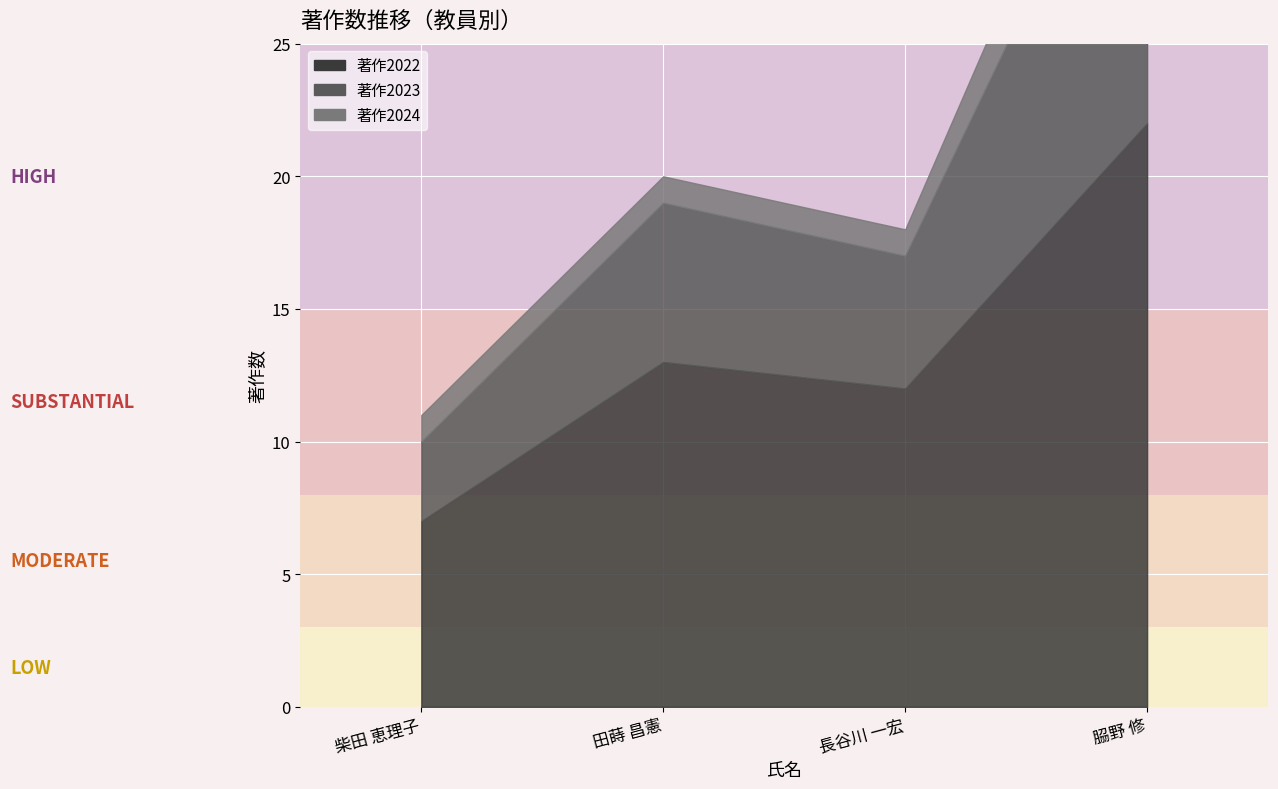

How many data points in 著作2023 are less than 6?

2